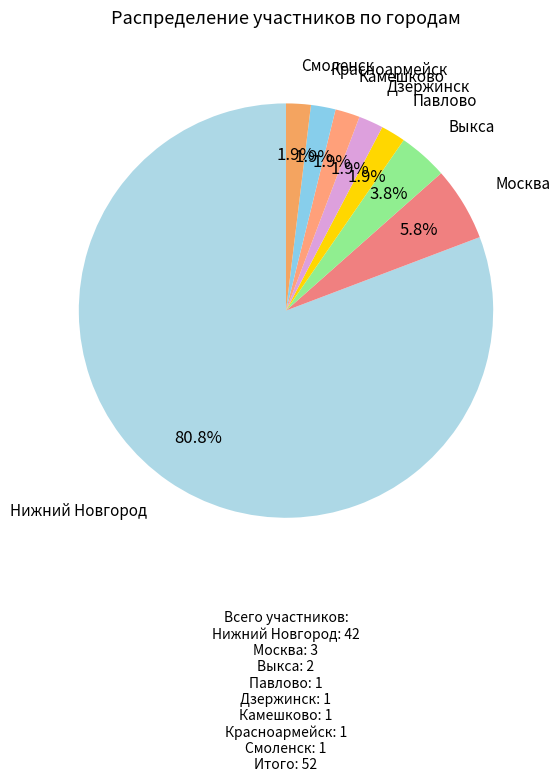

What percentage is the Выкса slice, to the nearest percent?

4%